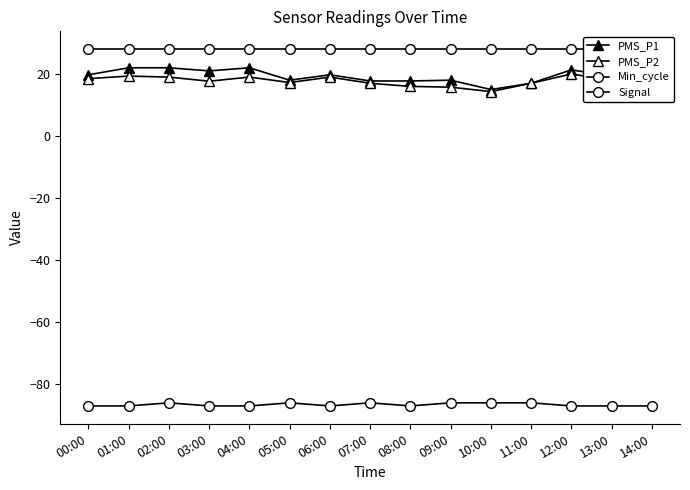

What is the value of the Signal point at the 10th from the left?

-86.0